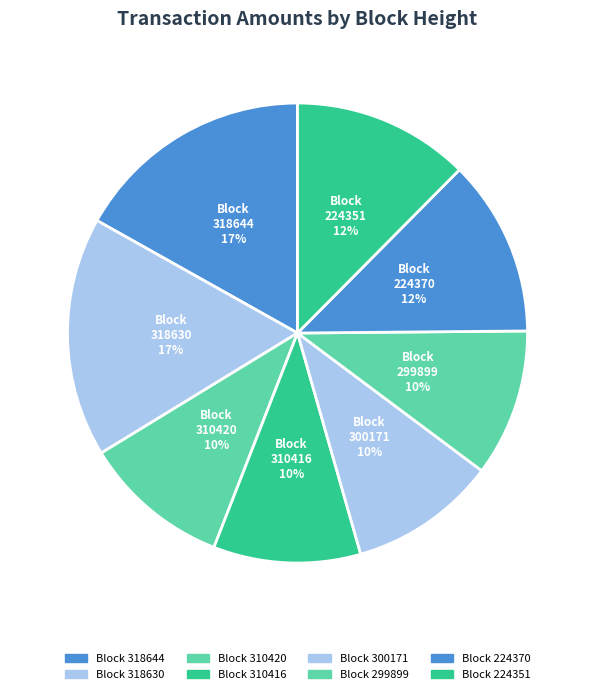

Count the number of slices in the pie.

8